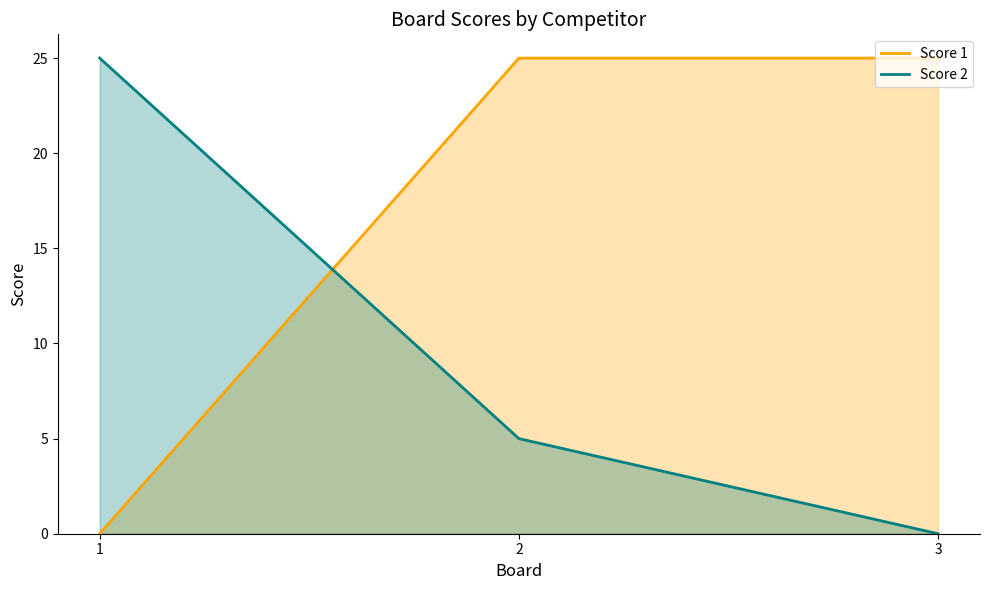

Which category has the lowest value across all series?

1